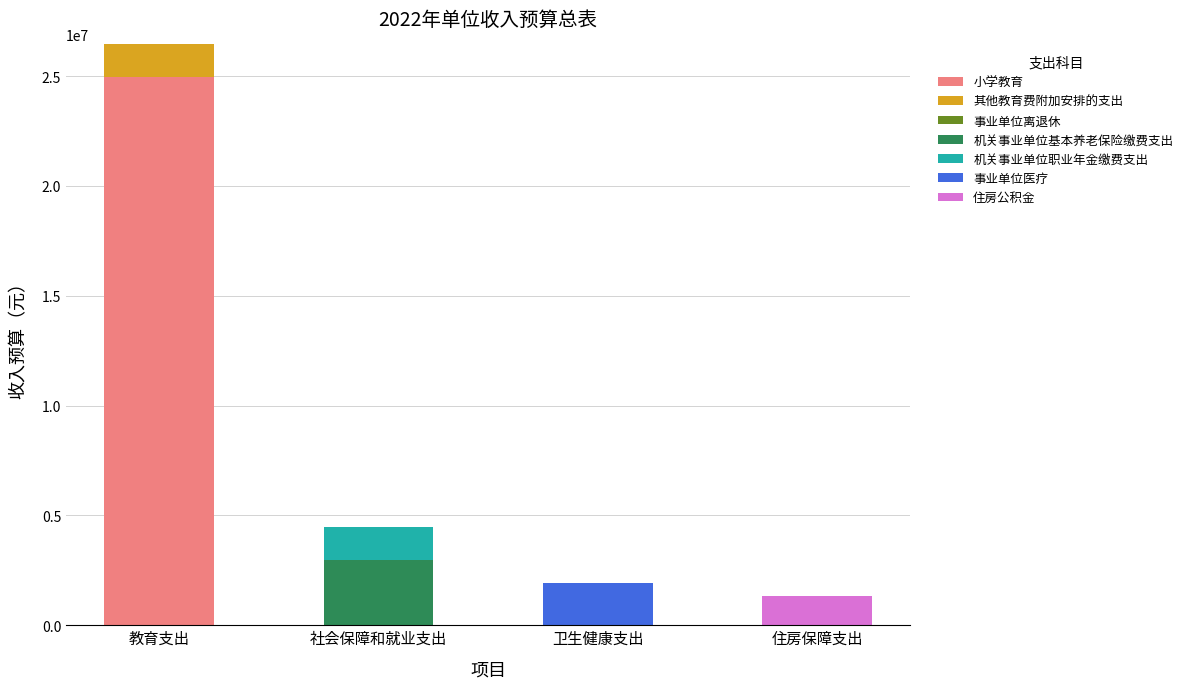

What is the highest value of the 小学教育 series?

24972000